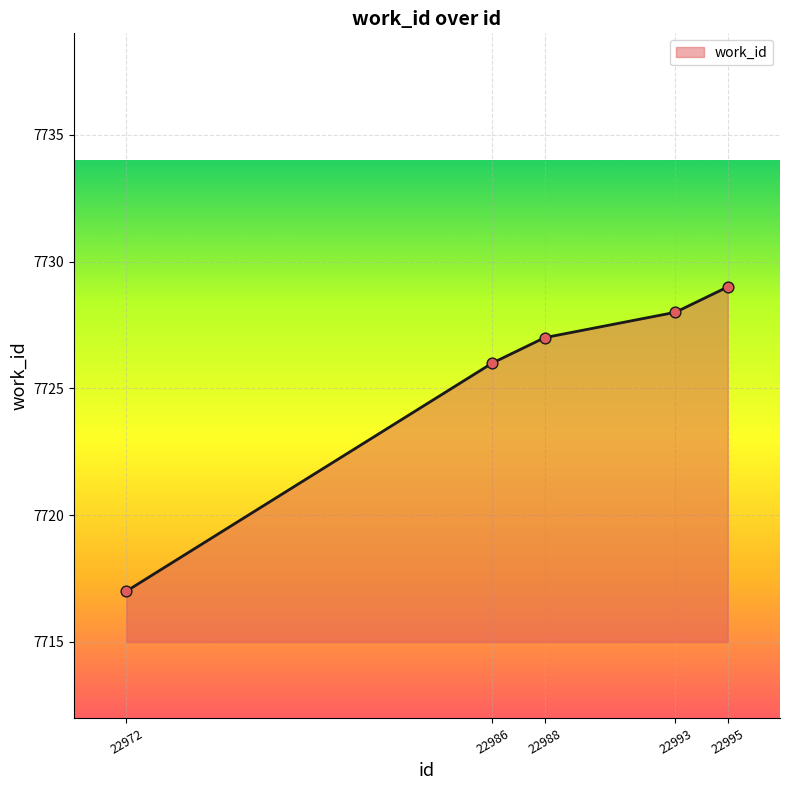

What is the change in value from 22986 to 22988?

+1